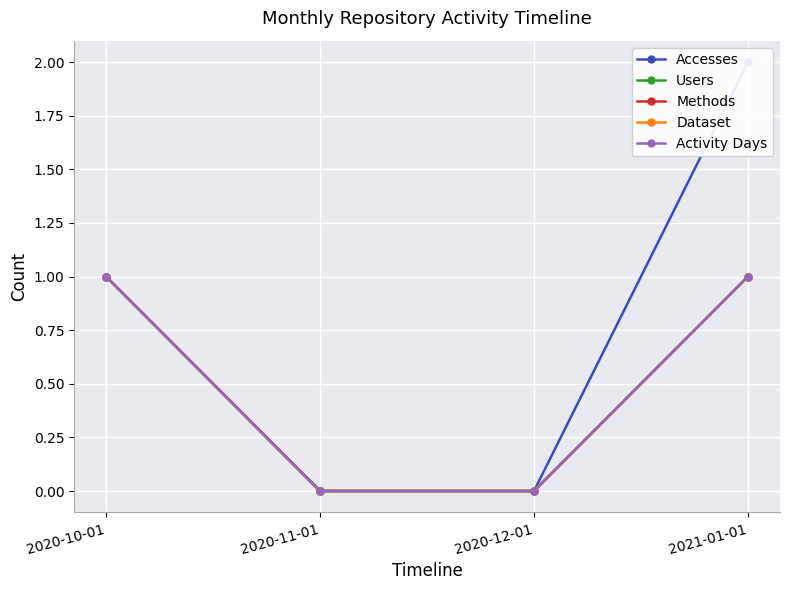

What are all the series names shown in the legend?

Accesses, Users, Methods, Dataset, Activity Days